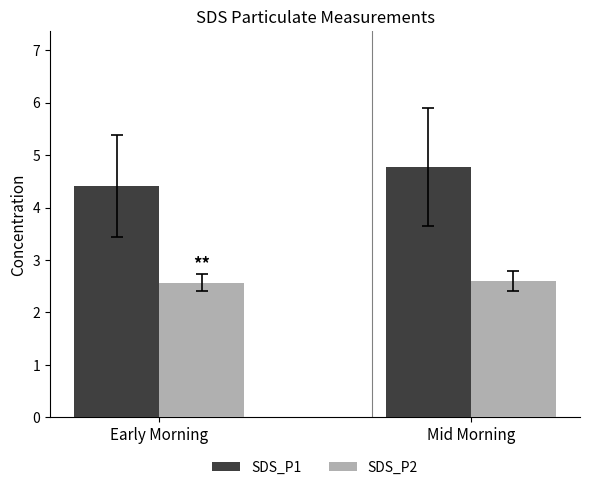

What is the minimum value for SDS_P1?

4.4